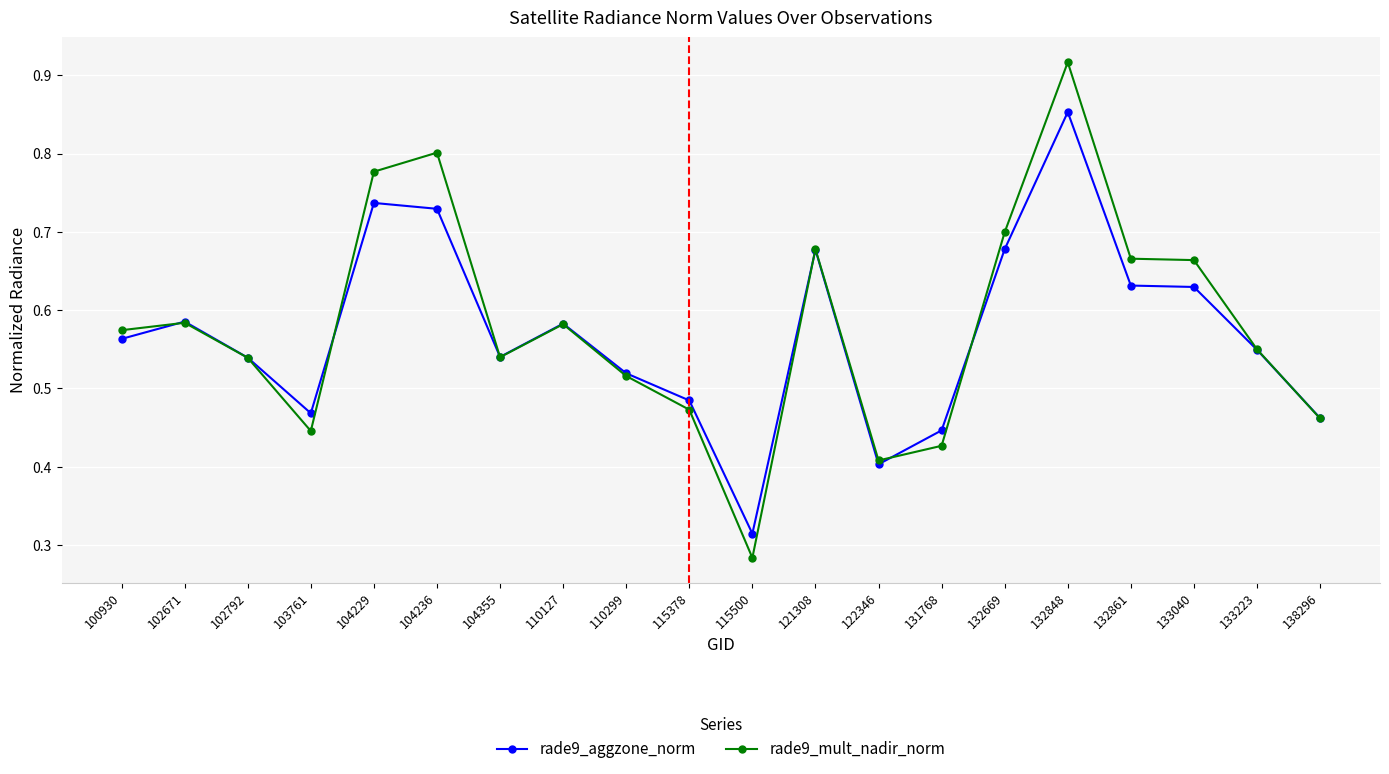

At how many categories does at least one series exceed 0?

20